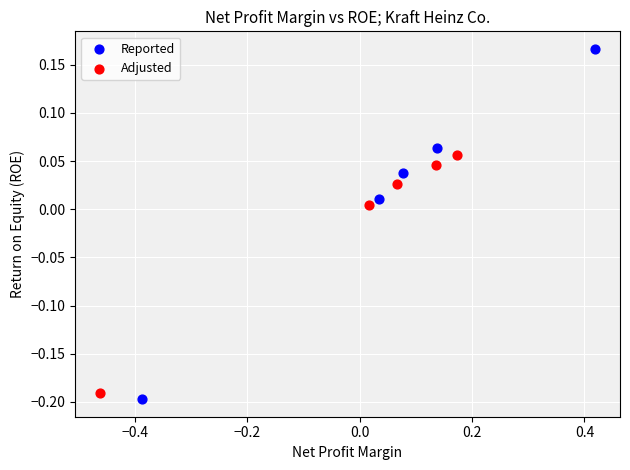

Which series reaches the minimum Y coordinate?

Reported